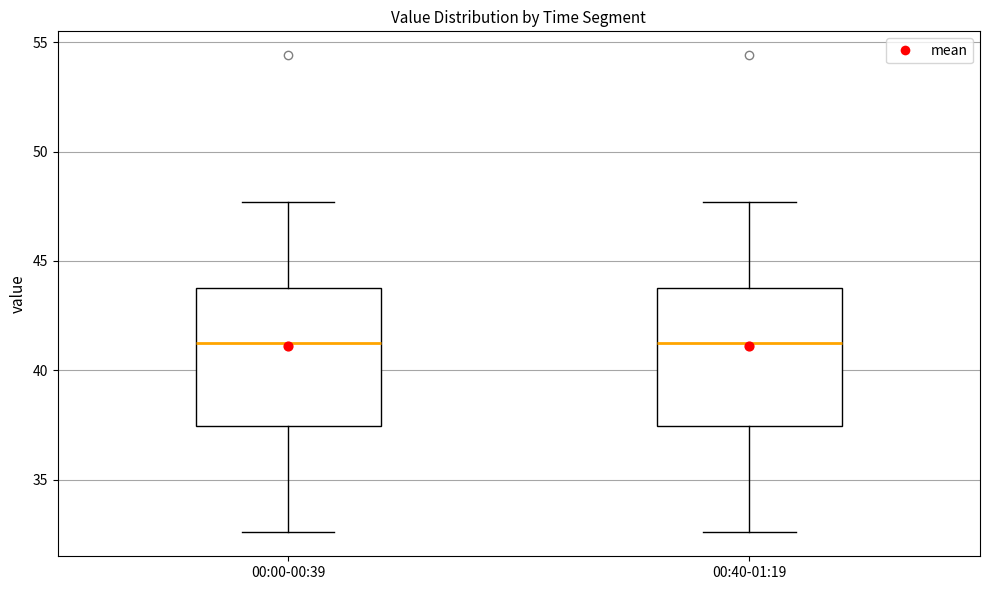

Reading left to right, transcribe this box plot: for each box, give where its median line is, the range the box spans, and where its two whiskers end, as read against the y-axis. The values are not printed on the chart, so give them approximately, as read against the axis.

00:00-00:39: median 41.5, box 37.5 to 44.0, whiskers 32.5 to 47.5
00:40-01:19: median 41.5, box 37.5 to 44.0, whiskers 32.5 to 47.5